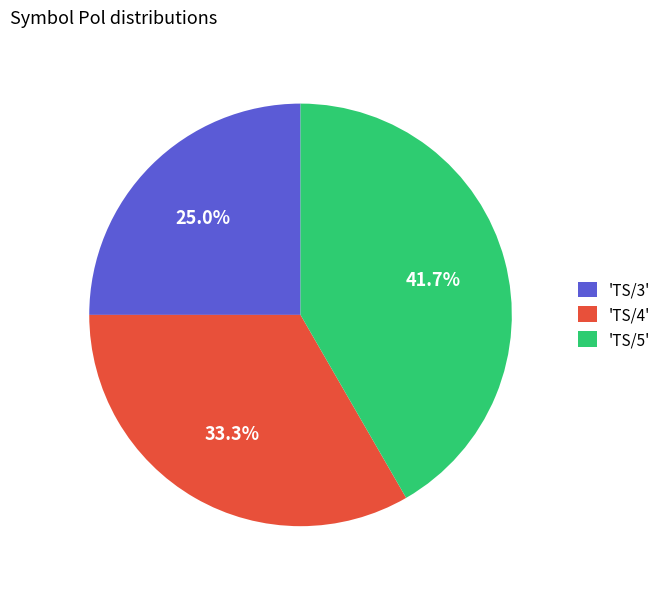

Is there a majority slice in this chart?

No